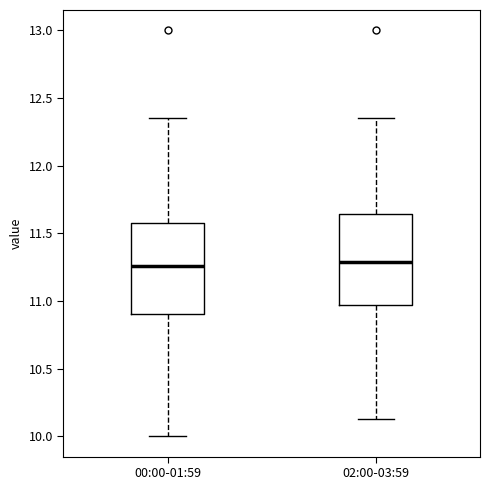

Where does the median line of the box for 02:00-03:59 sit on the y-axis? The values are not printed on the chart, so give them approximately, as read against the axis.

11.30